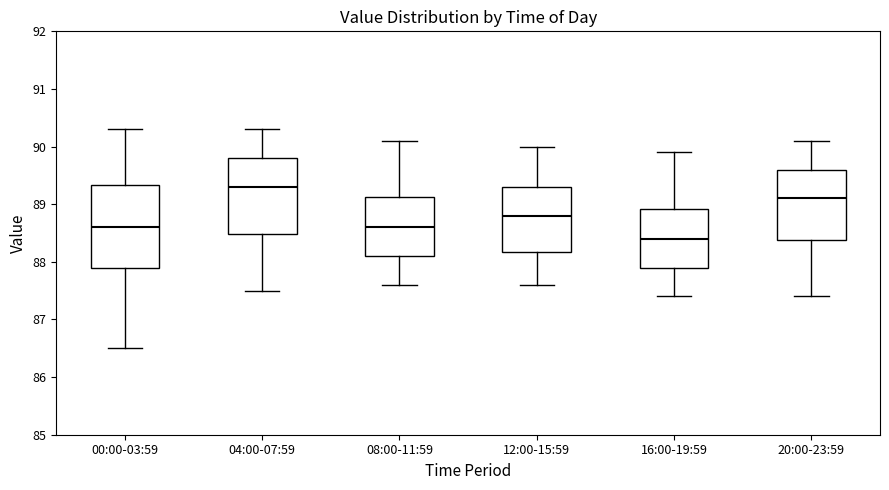

Where does the median line of the box for 20:00-23:59 sit on the y-axis? The values are not printed on the chart, so give them approximately, as read against the axis.

89.1